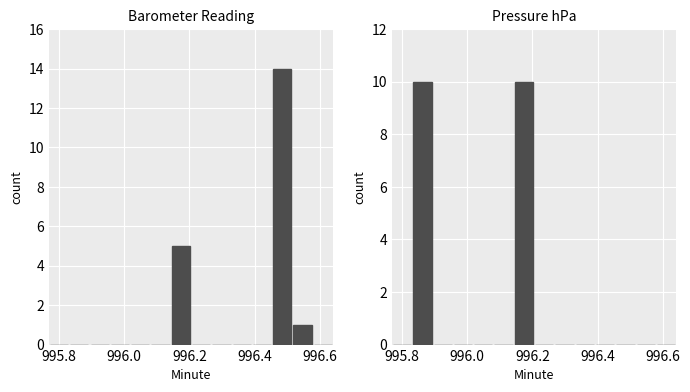

What is the label of the 2nd bar from the left?

995.8